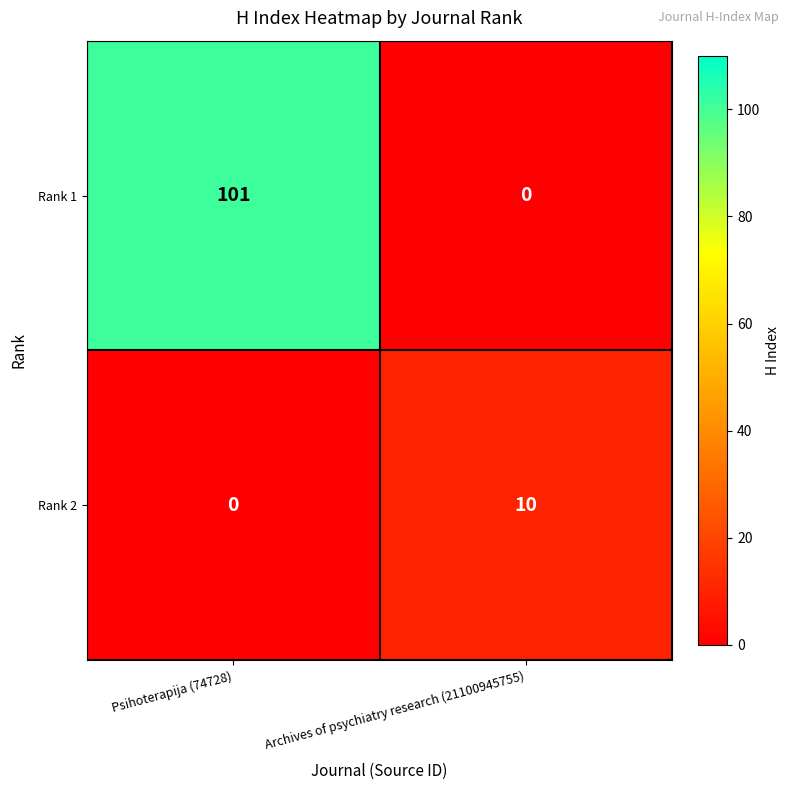

What is the total value across all series at Psihoterapija (74728)?

101